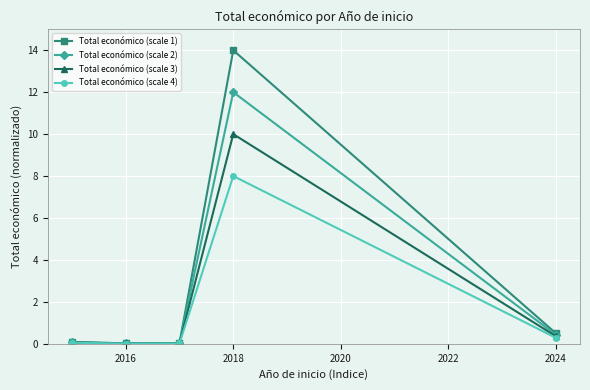

How many interior local valleys does the Total económico (scale 3) series have?

1